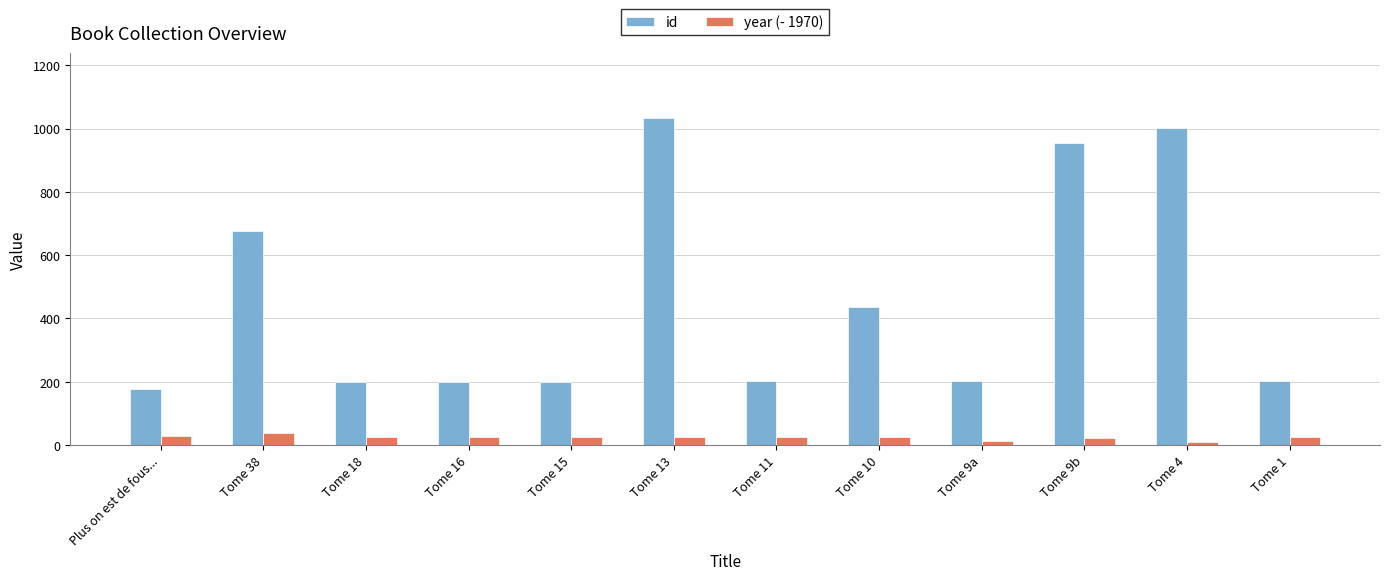

Rank the series by their average value, from highest to lowest.

id, year (- 1970)